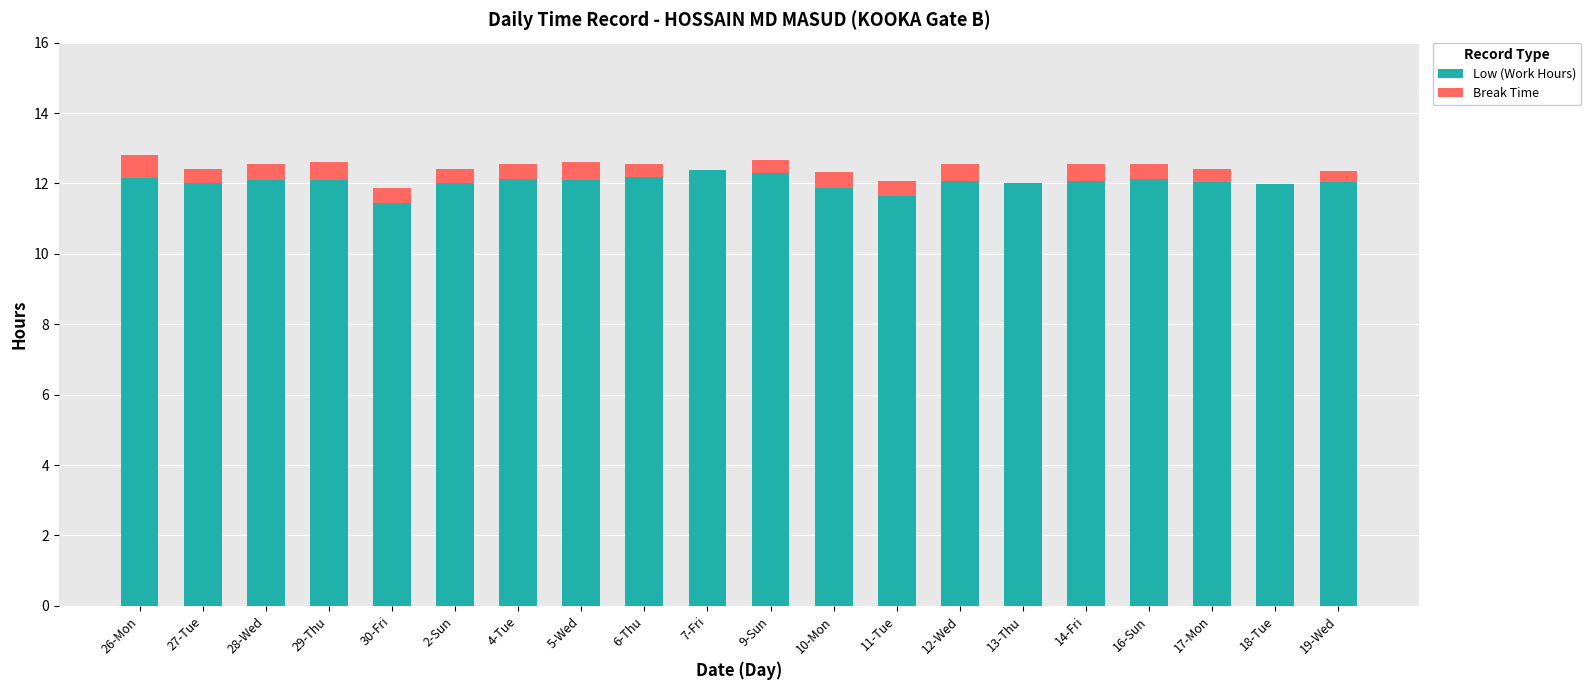

At which label is Low (Work Hours) closest to 11?

30-Fri